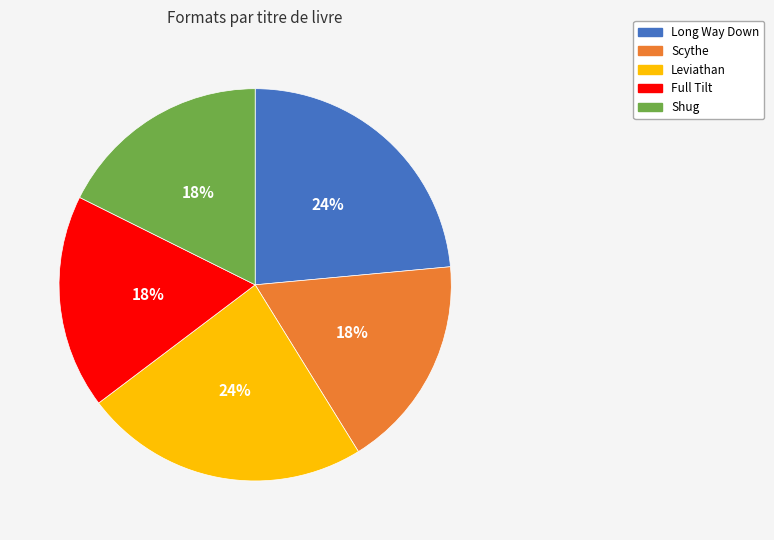

What is the ratio of the value at Scythe to the value at Full Tilt?

1.0